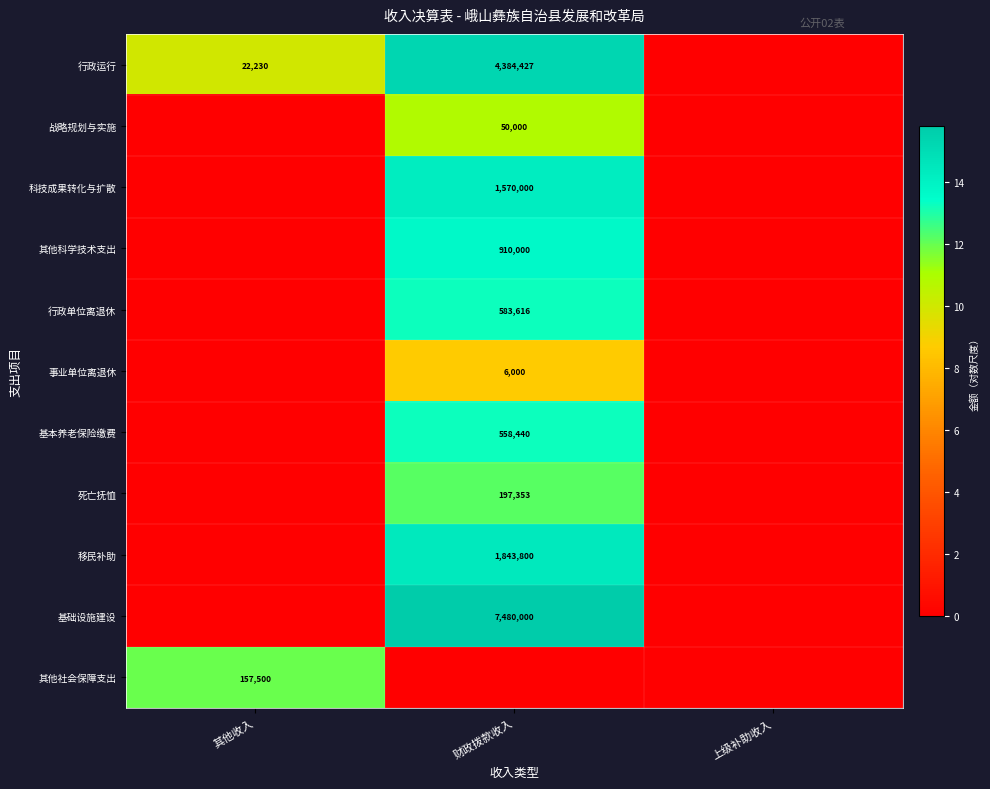

True or false: 其他社会保障支出 has a value of 157500 at 其他收入.

True